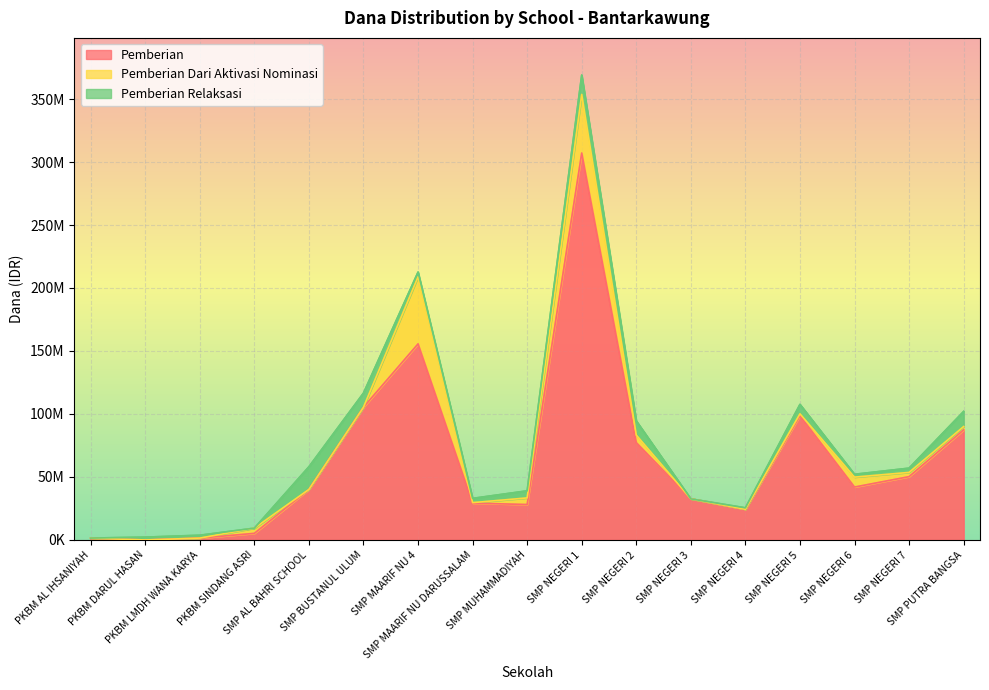

Where is Pemberian nearest to the value 153562500?

SMP MAARIF NU 4